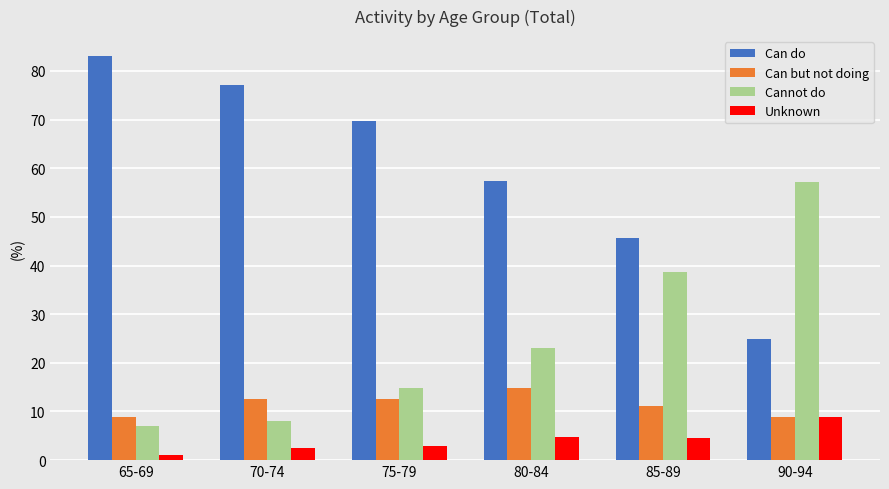

How many series are shown in this chart?

4